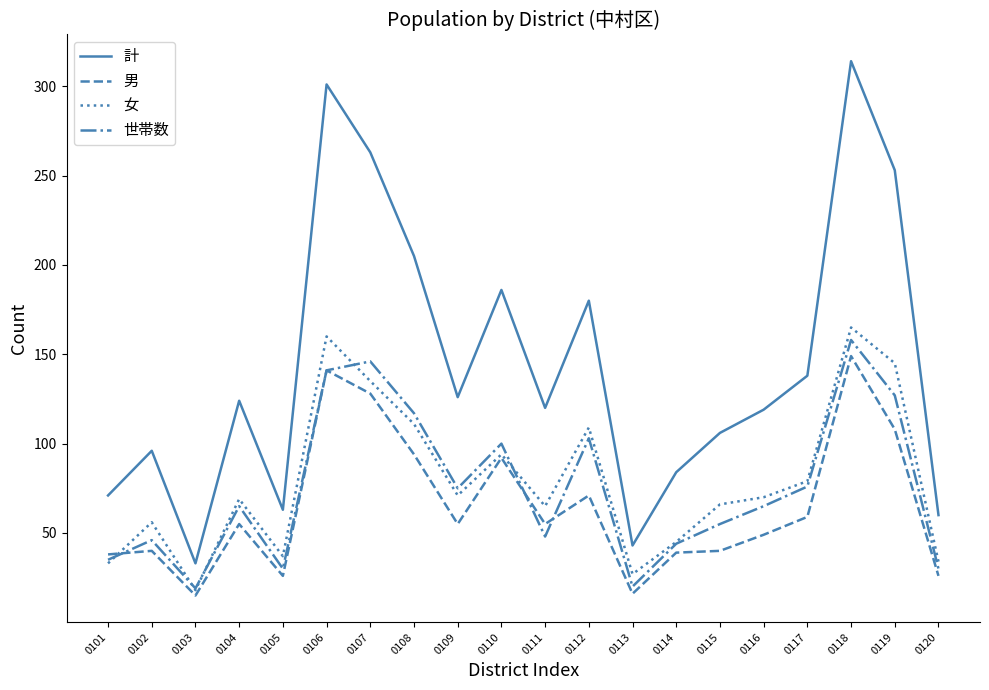

True or false: 計 and 男 intersect in this chart.

False